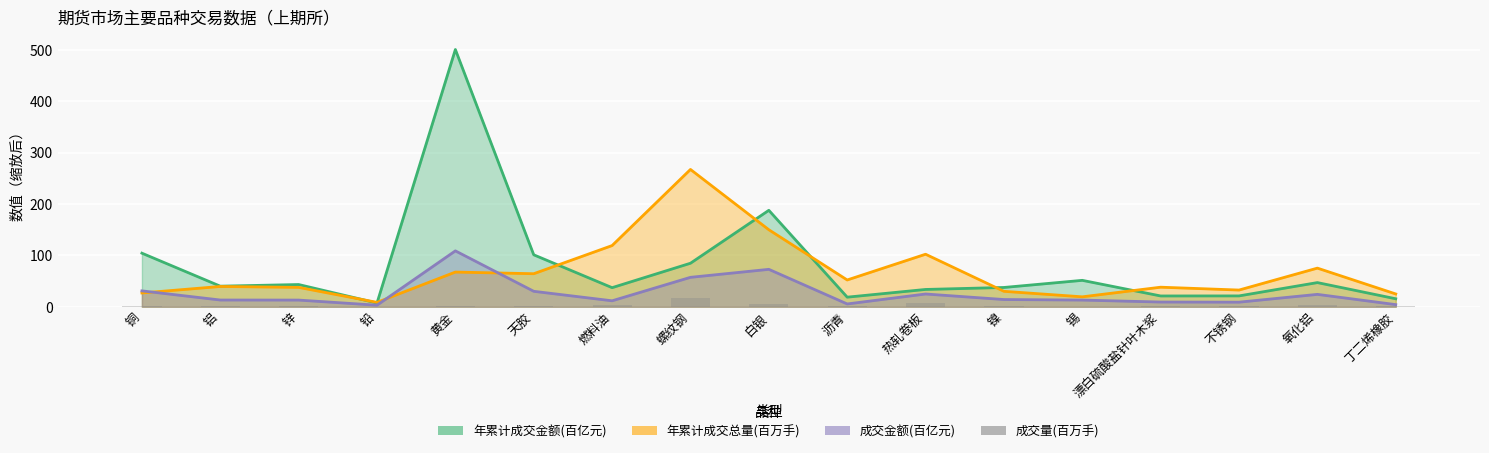

What position from the right is 天胶?

12